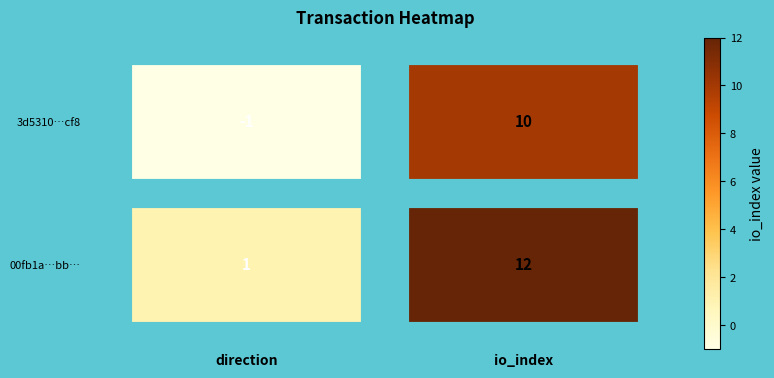

What is the maximum value shown in the chart?

12